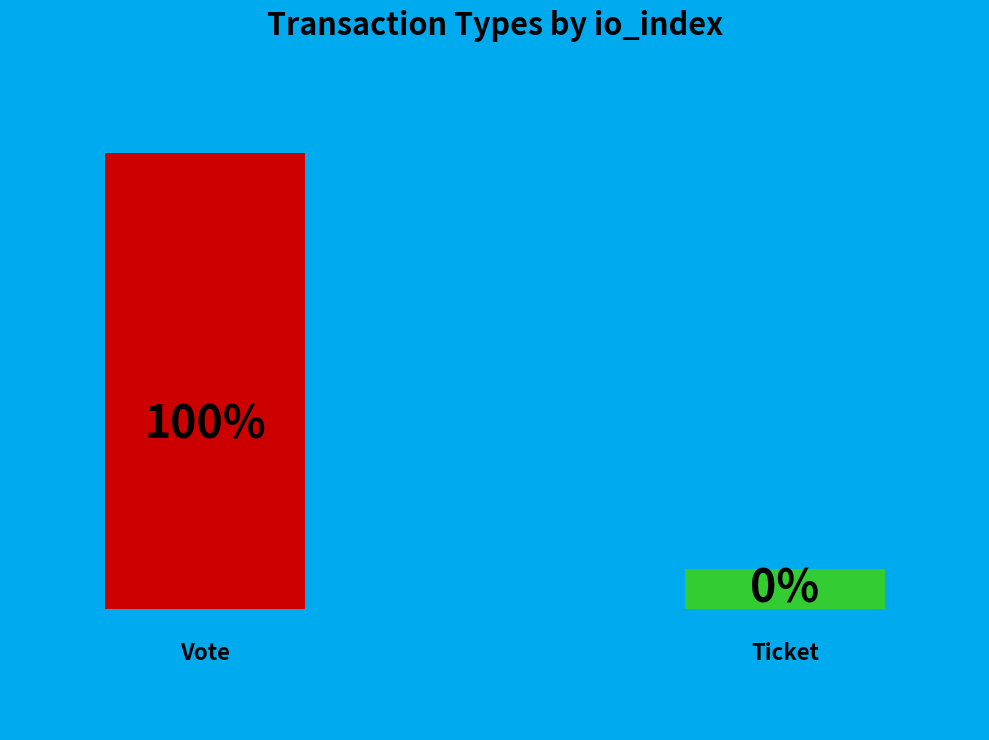

What is the majority slice?

Vote